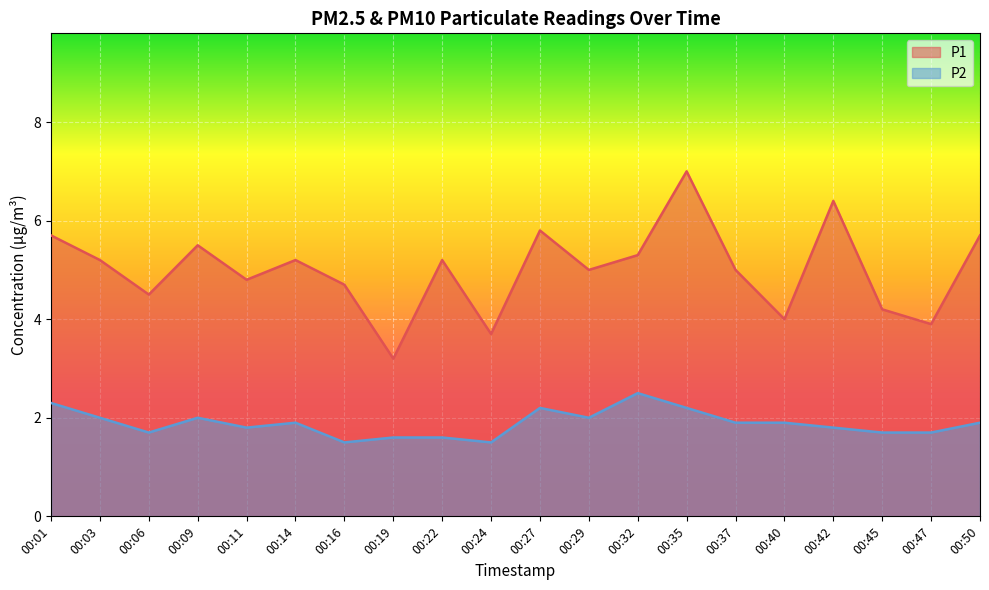

What is the spread (max minus min) of values at 00:22?

3.6